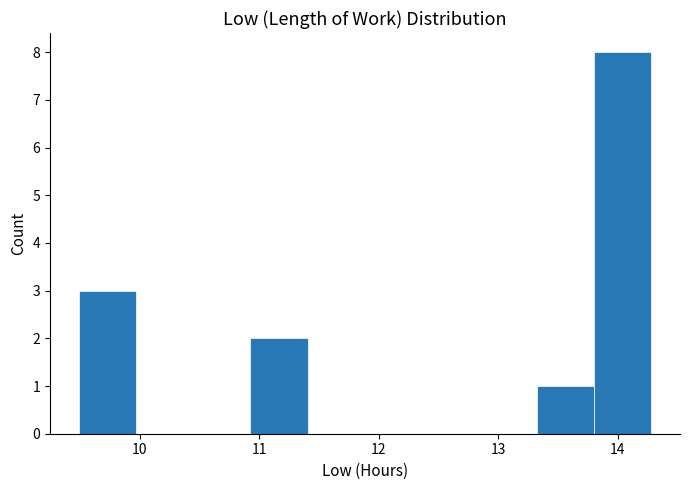

Reading left to right, list every bar in this chart as the range it spans on the x-axis followed by its height. Neither the bar edges nor the heights are printed on the chart, so give them approximately, as read against the axes.

9.5 to 10.0: 3
10.0 to 10.4: 0
10.4 to 10.9: 0
10.9 to 11.4: 2
11.4 to 11.9: 0
11.9 to 12.4: 0
12.4 to 12.8: 0
12.8 to 13.3: 0
13.3 to 13.8: 1
13.8 to 14.3: 8